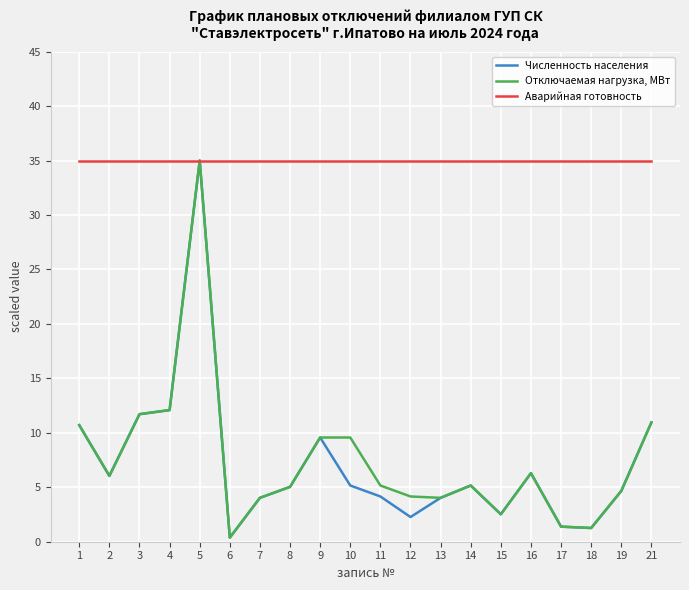

How many lines are shown in the chart?

3